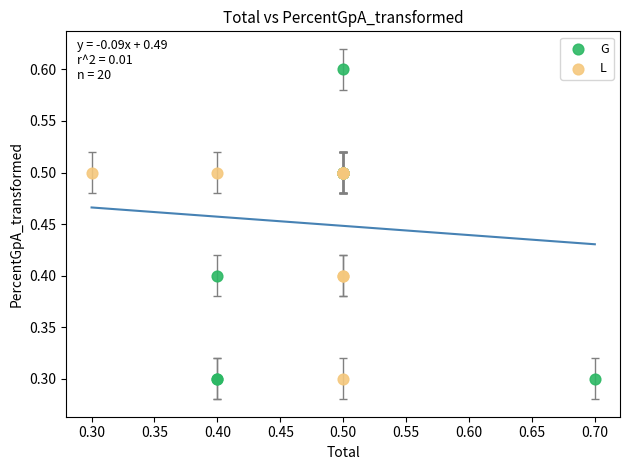

Which series has the widest spread of Y values?

G